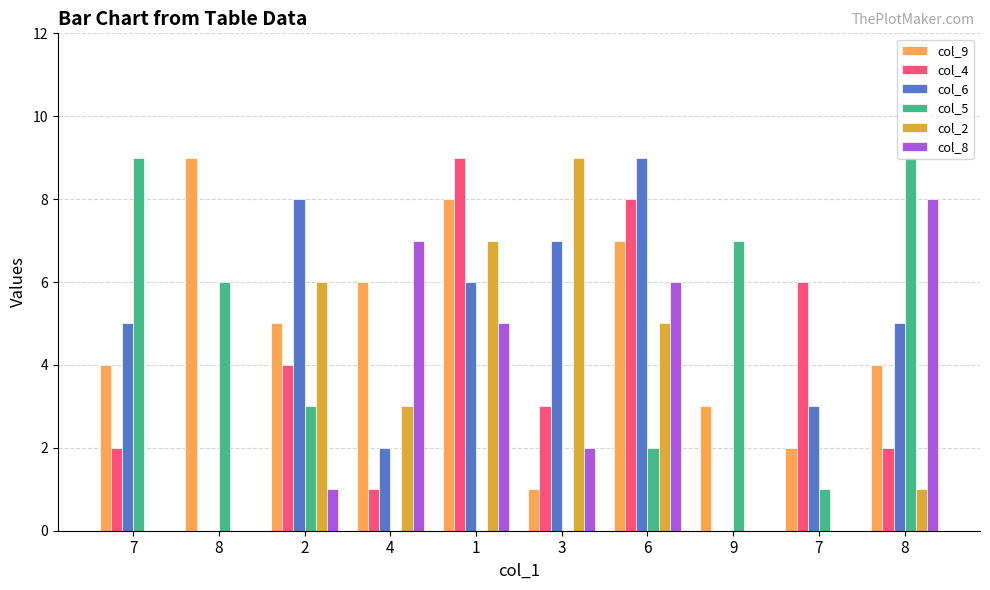

Which series has the widest spread of values?

col_4